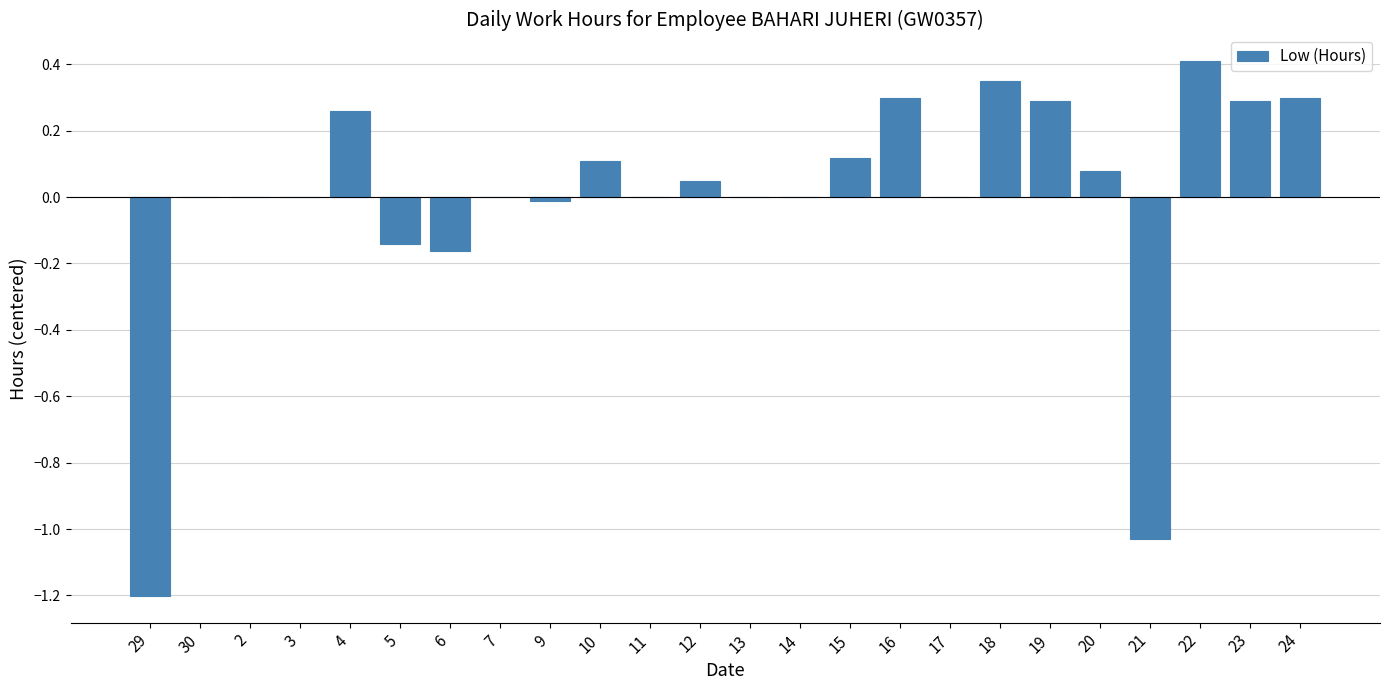

The chart shows a value of 0.5 at 24. True or false?

False